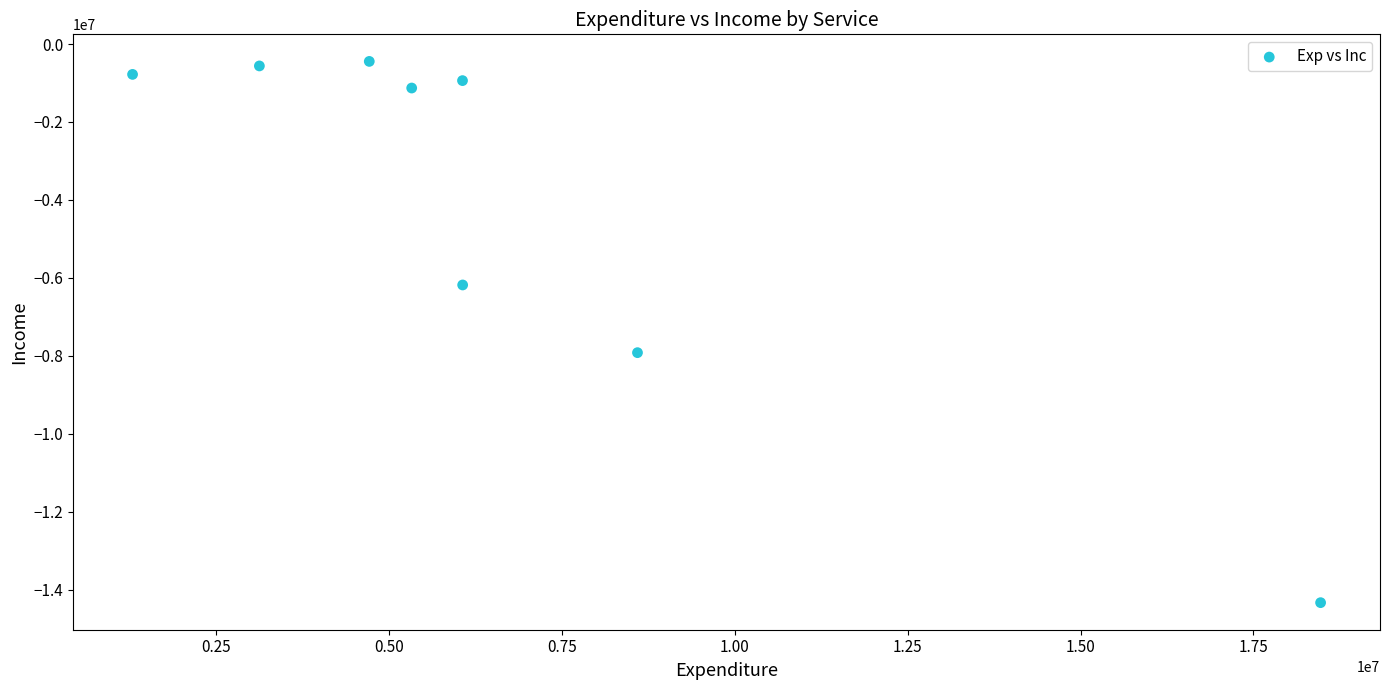

What is the average Y value?

-4035962